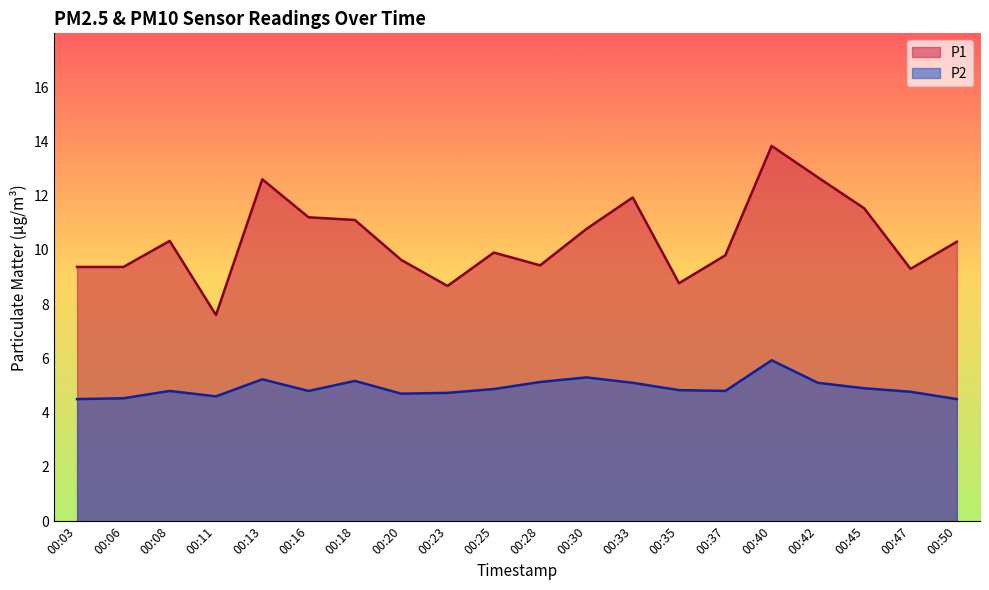

Reading left to right, what are all the values shown in this chart?

P1: 9.4	9.4	10.3	7.6	12.6	11.2	11.1	9.6	8.7	9.9	9.4	10.8	11.9	8.8	9.8	13.8	12.7	11.5	9.3	10.3
P2: 4.5	4.5	4.8	4.6	5.2	4.8	5.2	4.7	4.7	4.9	5.1	5.3	5.1	4.8	4.8	5.9	5.1	4.9	4.8	4.5